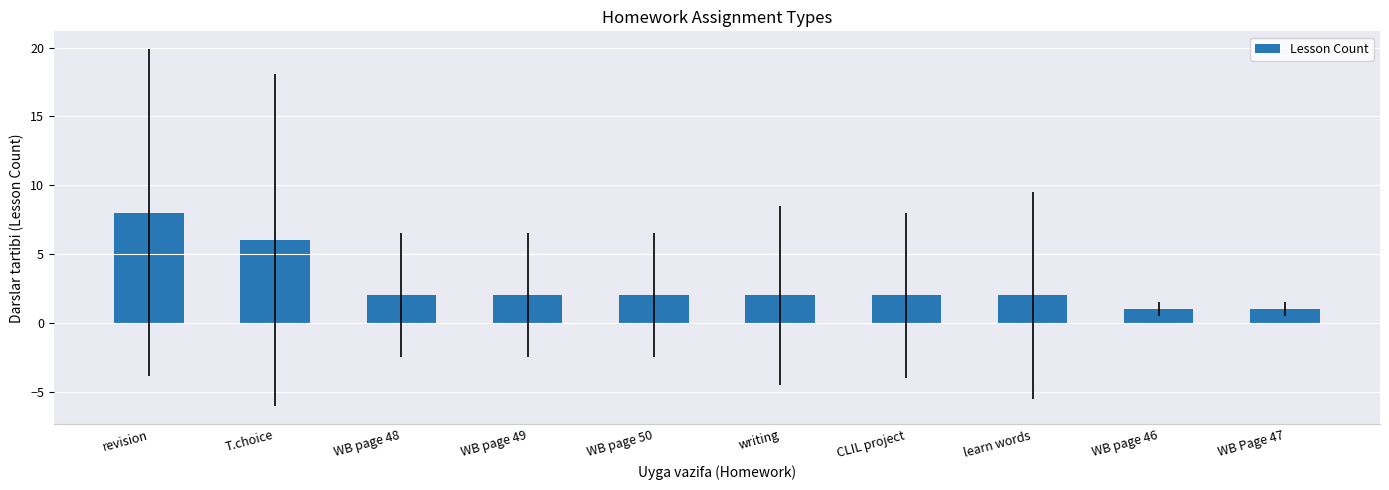

Which has a higher value, WB page 49 or T.choice?

T.choice